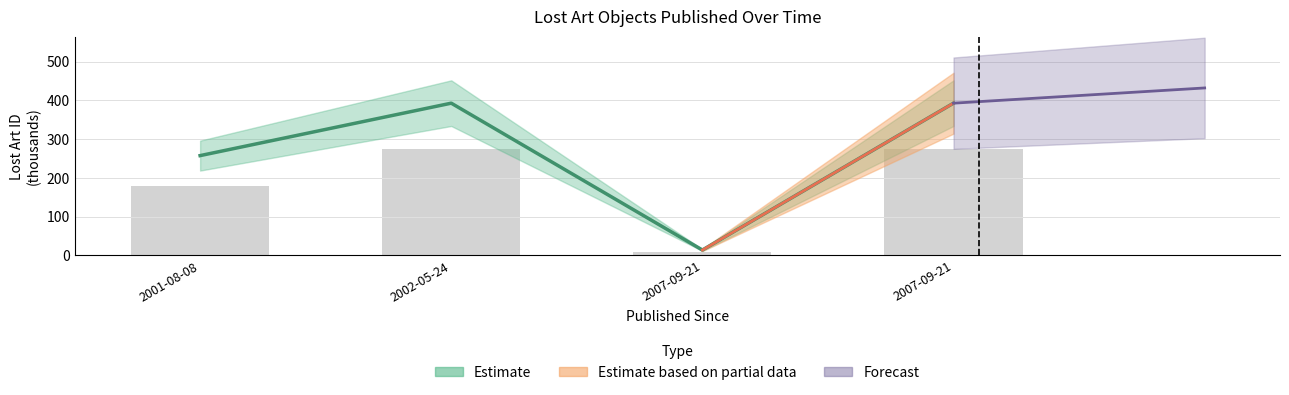

List the labels in order of value, smallest first.

2007-09-21, 2001-08-08, 2002-05-24, 2007-09-21